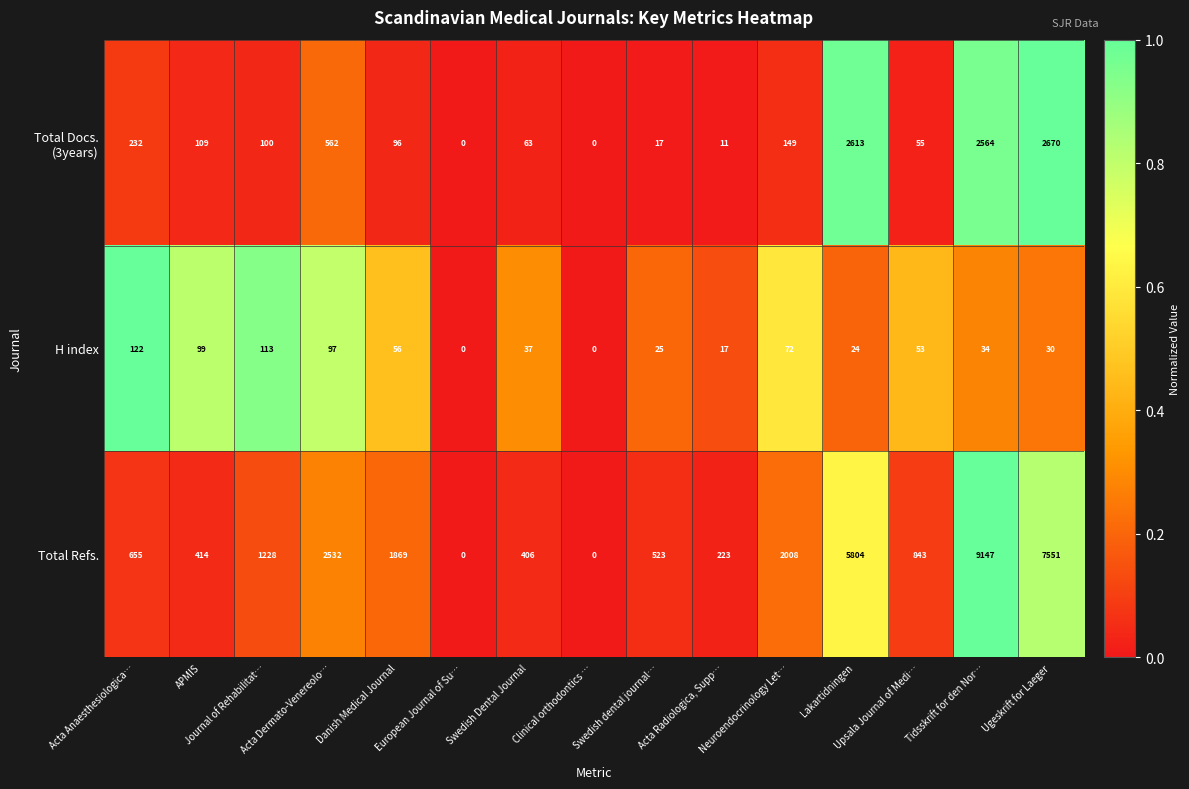

Which series has the largest total across all categories?

Total Refs.